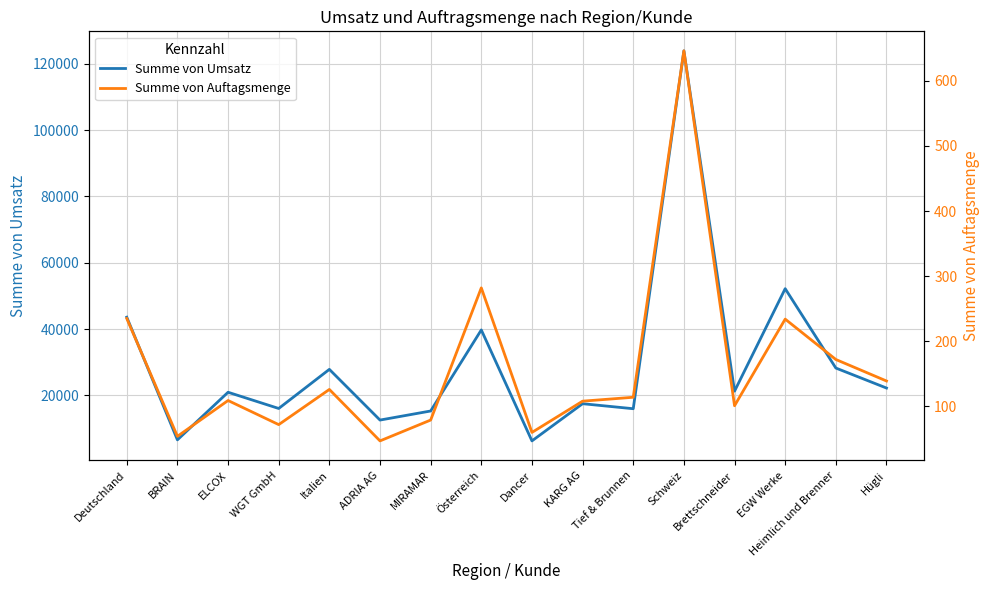

Where is the first local maximum for Summe von Auftagsmenge?

ELCOX